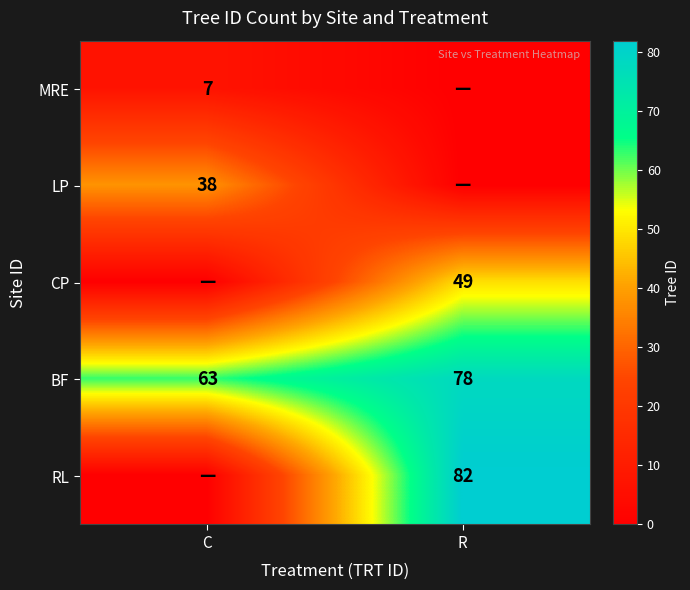

How many BF values are between 63 and 78?

2